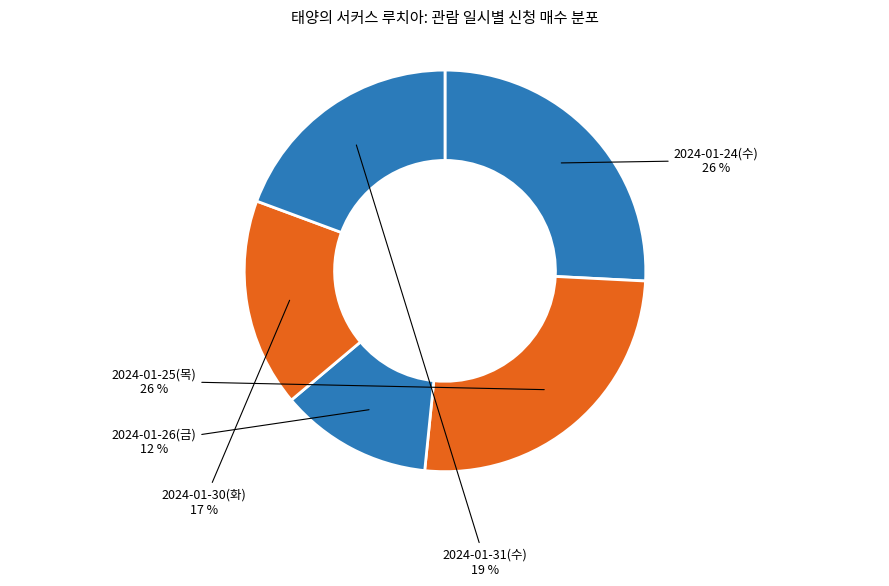

What is the smallest slice in the pie chart?

2024-01-26(금)